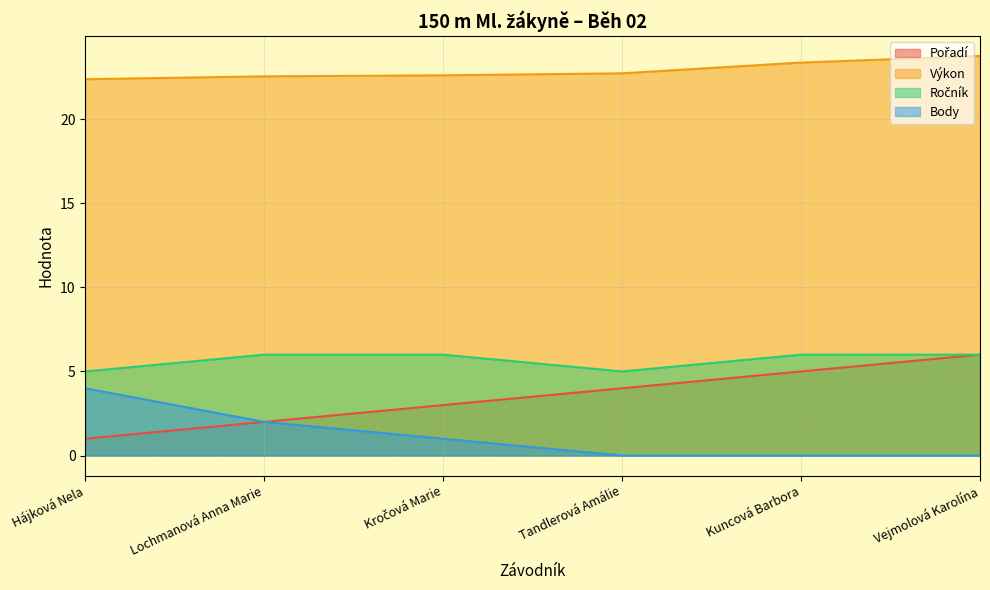

Between Kročová Marie and Vejmolová Karolína, which series saw the biggest shift?

Pořadí